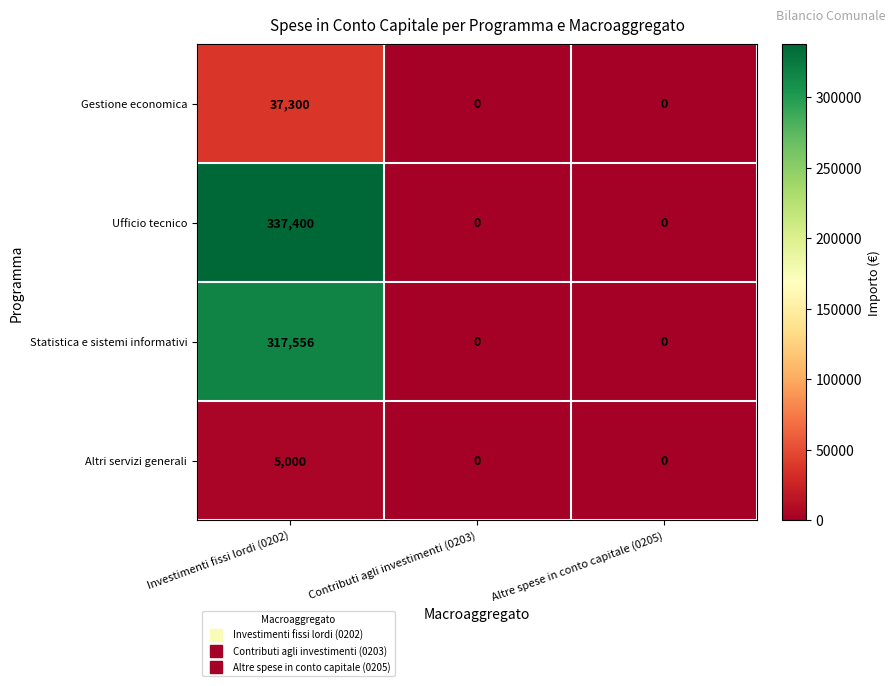

What is the sum of the Ufficio tecnico values at Investimenti fissi lordi (0202) and Contributi agli investimenti (0203)?

337400